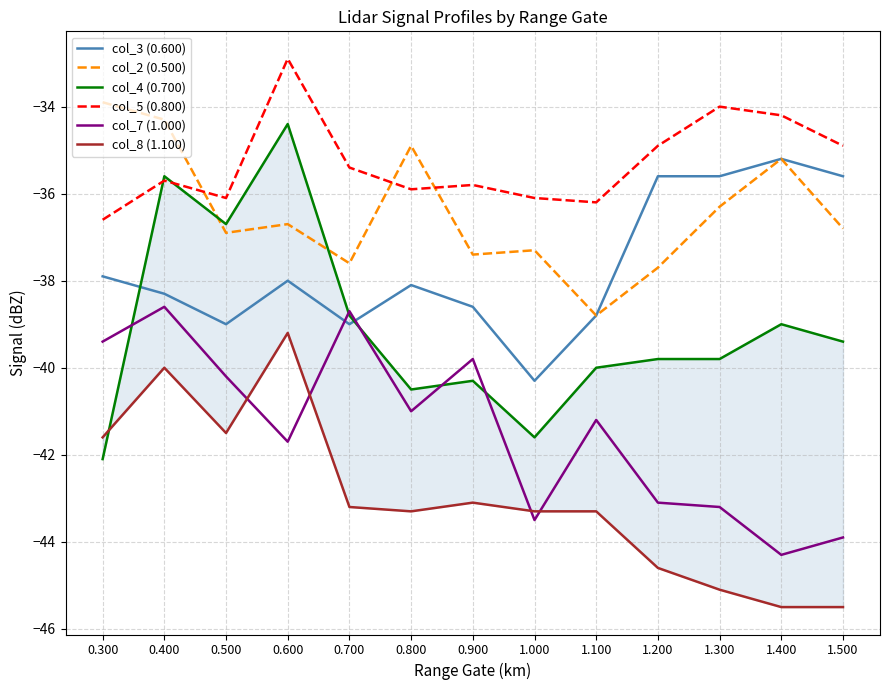

In col_7 (1.000), how many points are lower than both neighbors (excluding endpoints)?

4